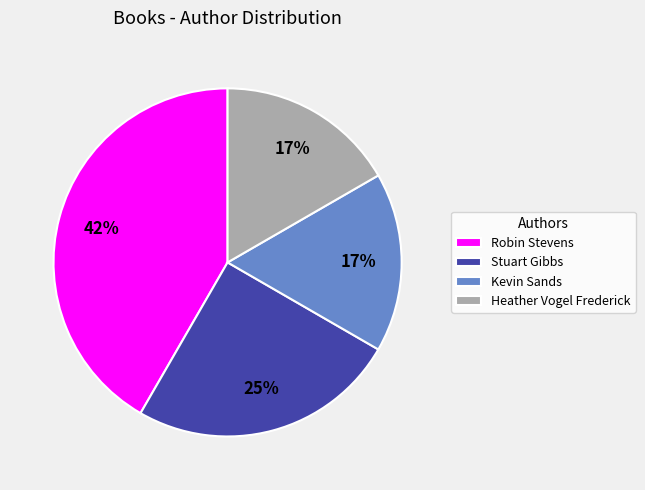

To the nearest percent, what portion does Stuart Gibbs represent?

25%